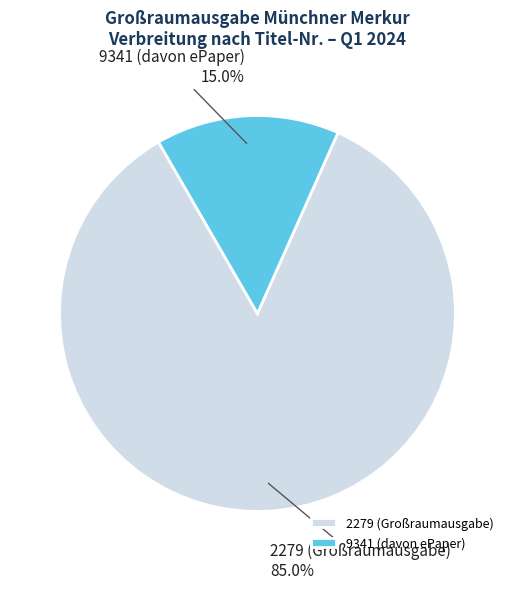

Is it true that 9341 (davon ePaper) is 25% of the pie?

False